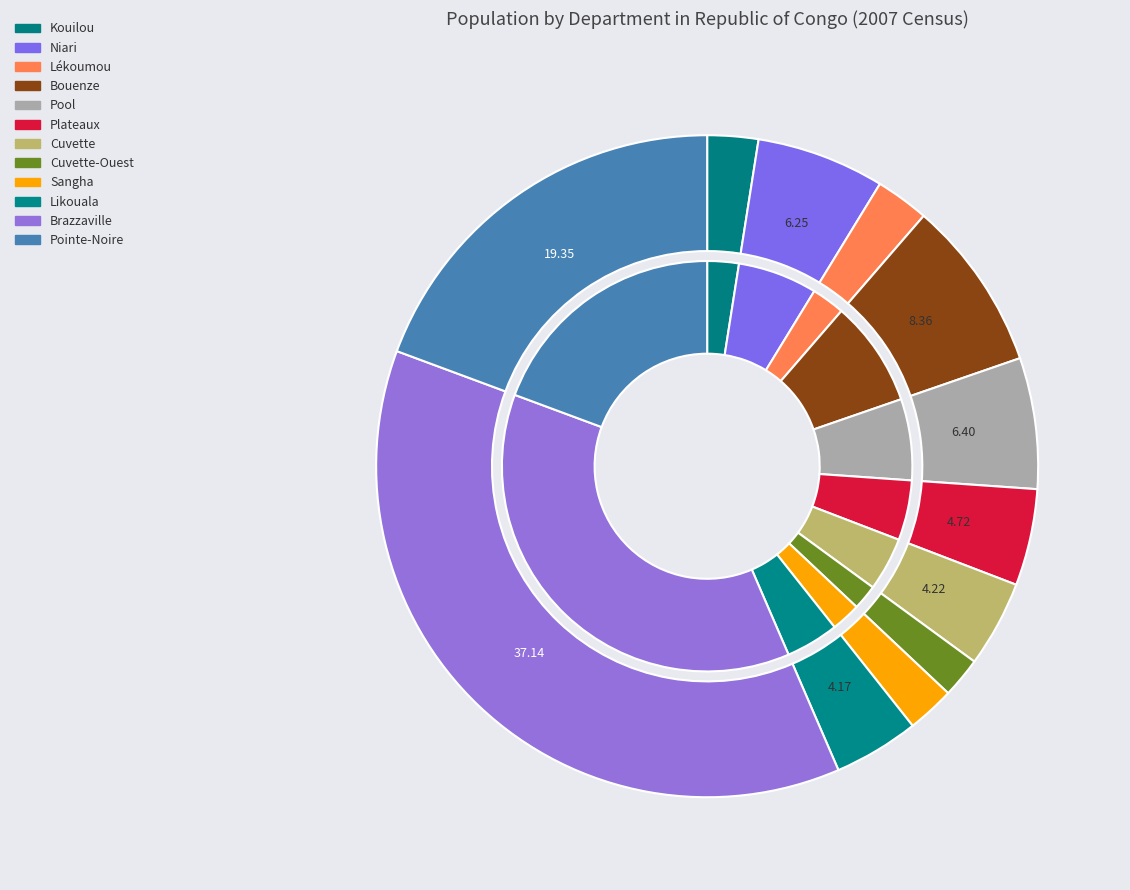

True or false: Sangha accounts for 2% of the total.

True